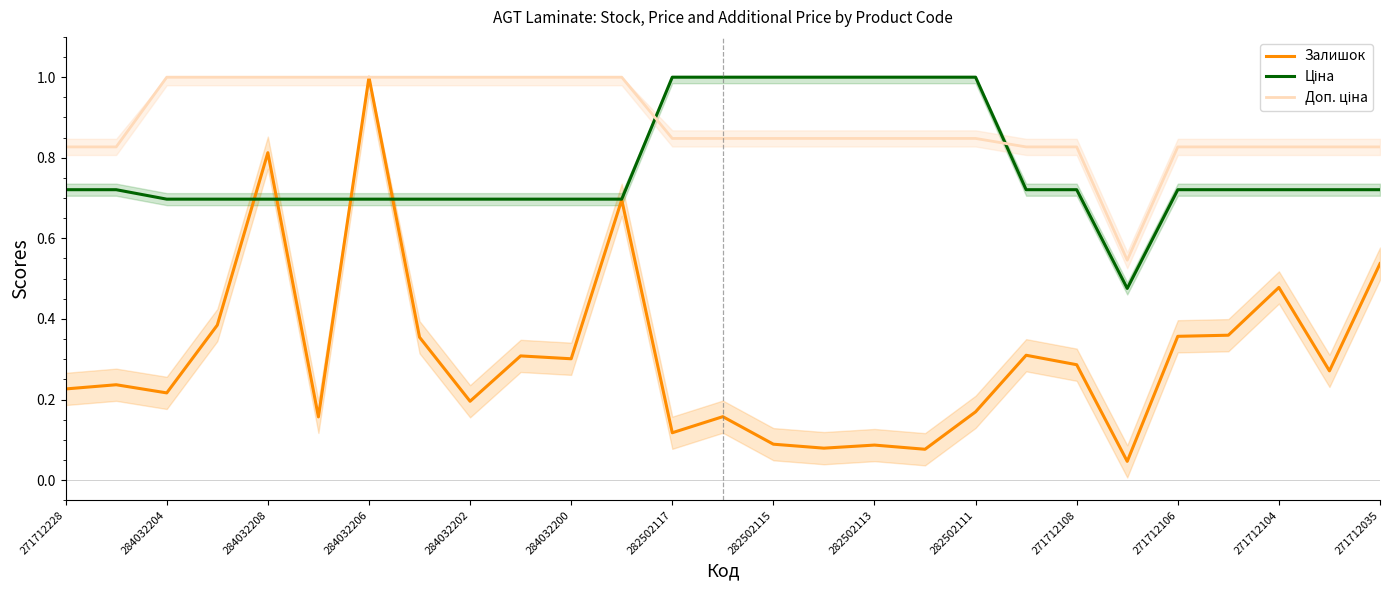

Which category has the lowest value in the Залишок series?

21